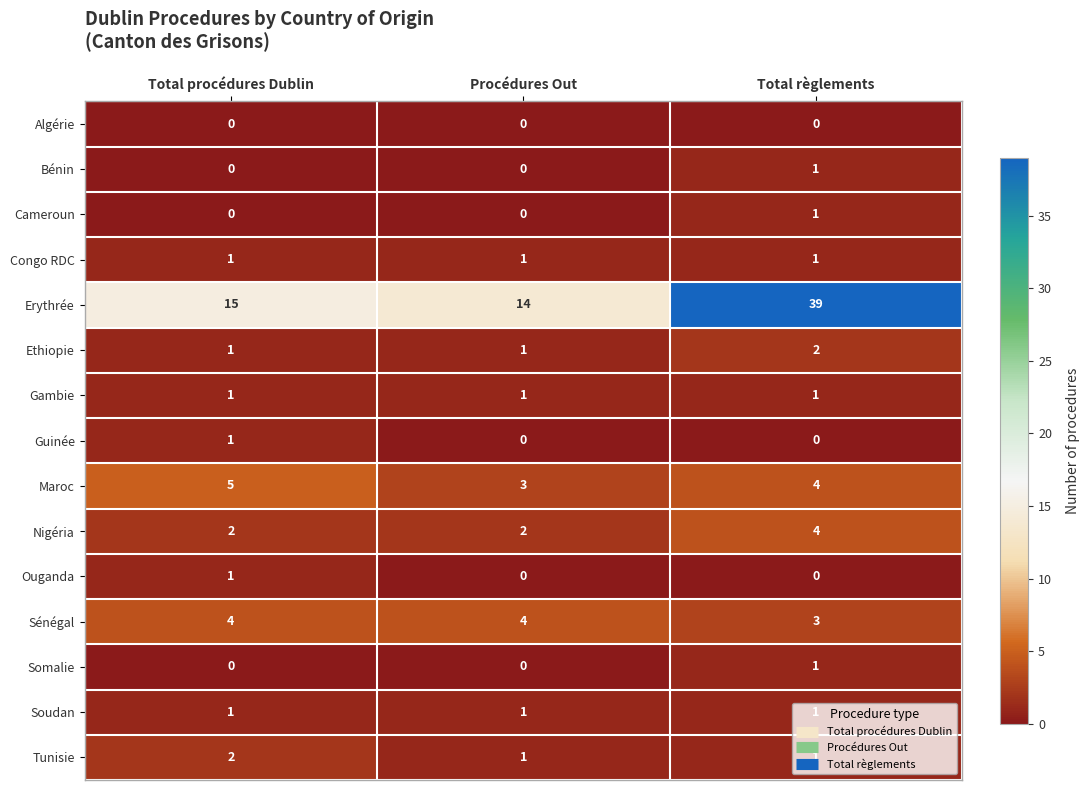

Which label corresponds to the largest value in the chart?

Total règlements